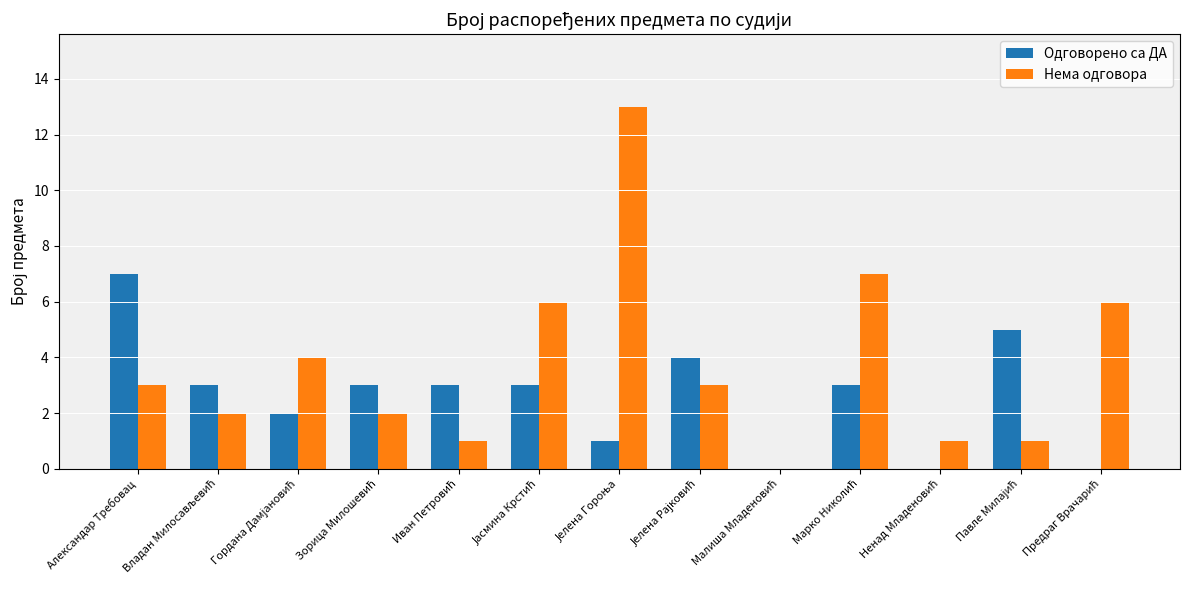

Which series has the largest total across all categories?

Нема одговора